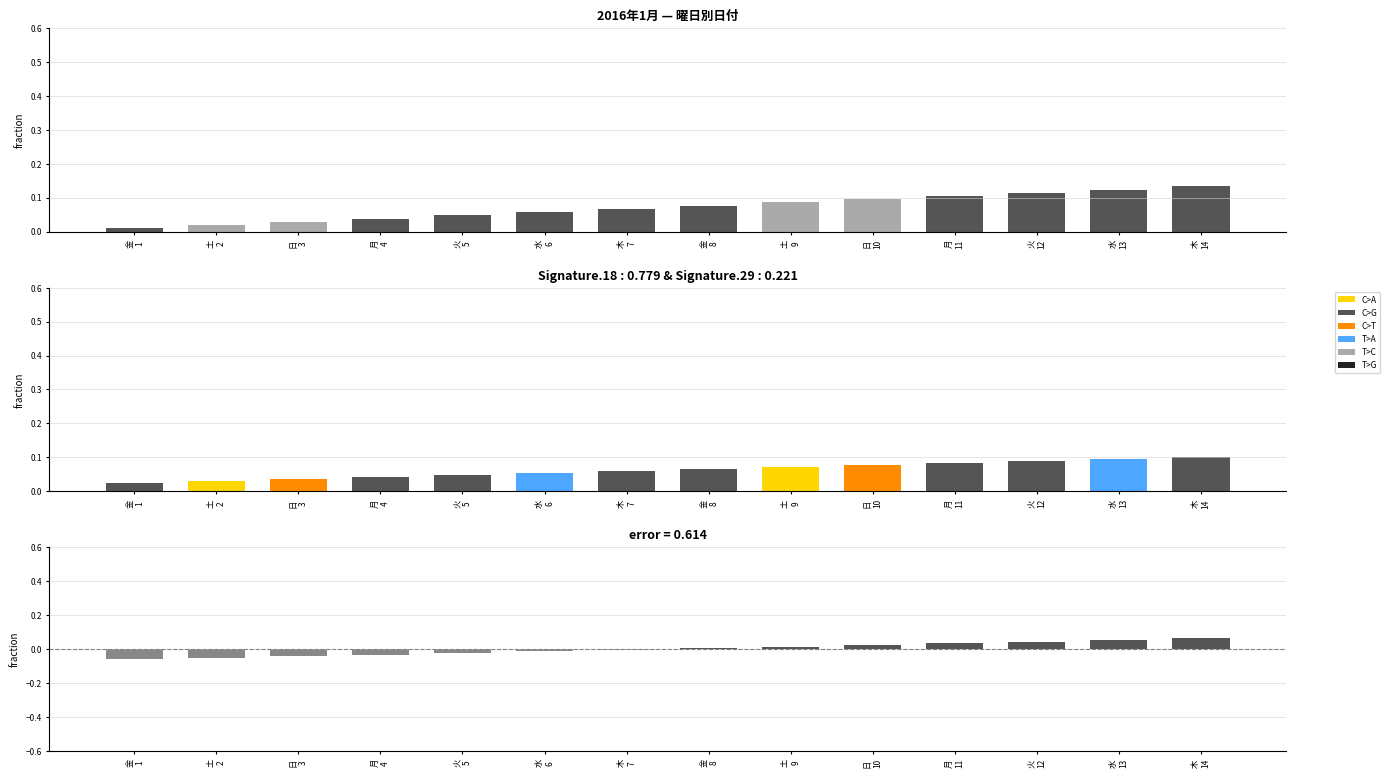

How many bars are there in total?

42